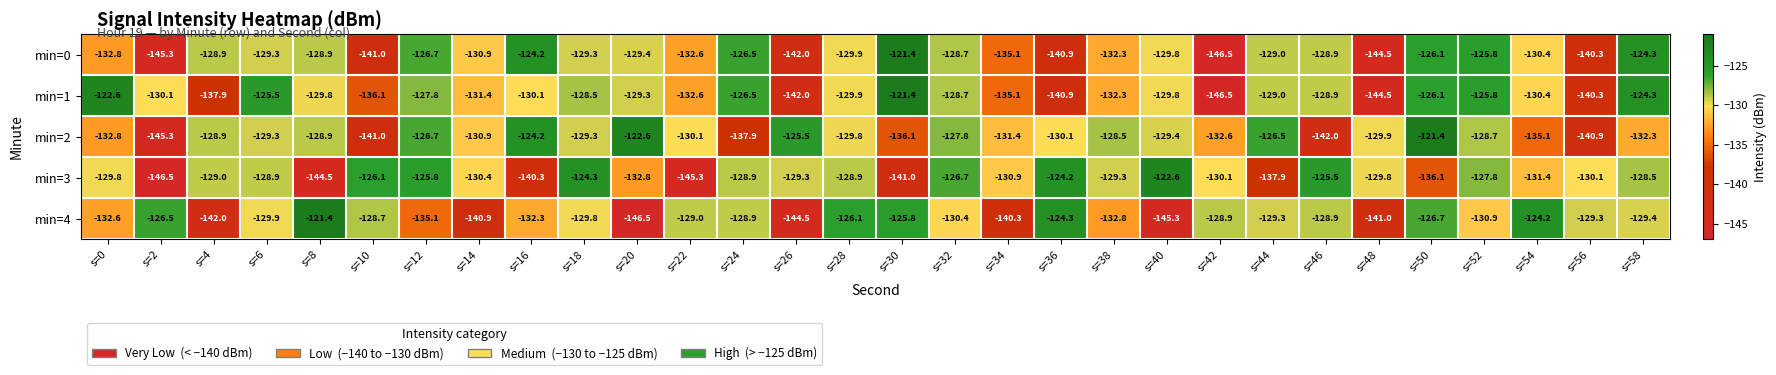

At which label does min=2 reach its minimum?

s=2